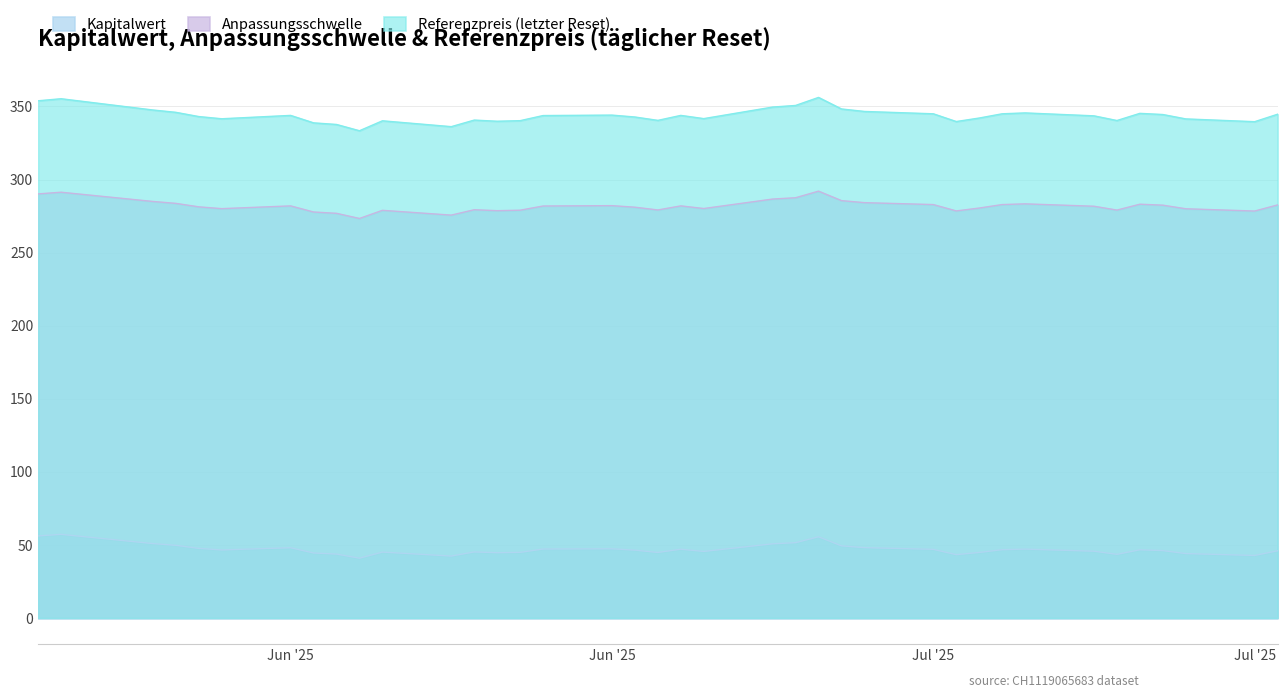

True or false: Anpassungsschwelle and Referenzpreis (letzter Reset) intersect in this chart.

False